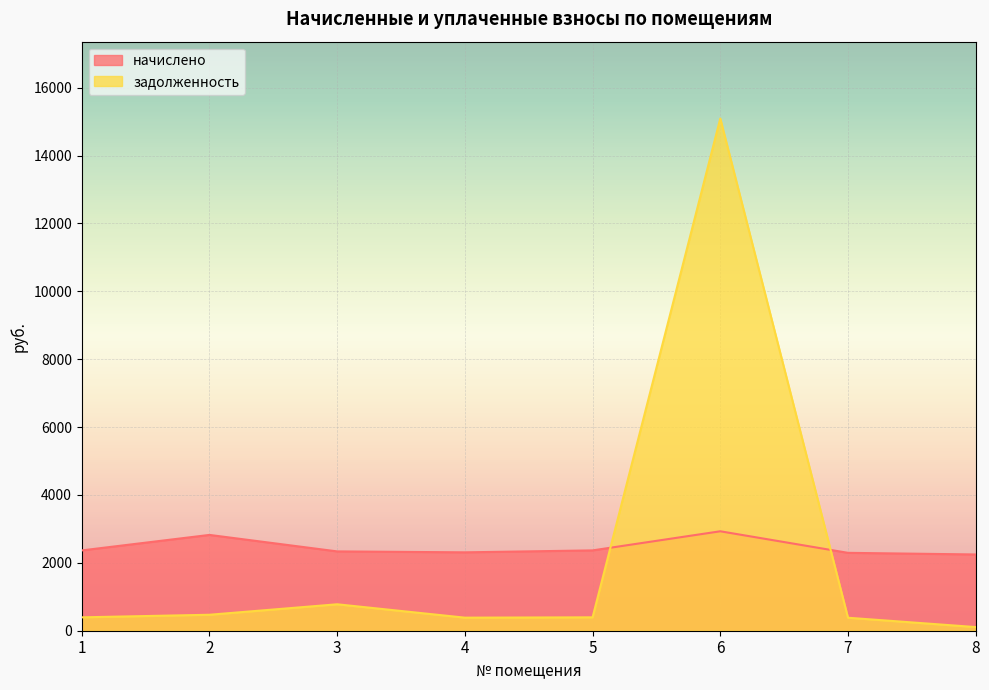

Reading left to right, what are all the values shown in this chart?

начислено: 1=2366.3	2=2823.1	3=2337.4	4=2309.8	5=2367.0	6=2930.3	7=2294.9	8=2246.9
задолженность: 1=394.4	2=470.5	3=779.1	4=385.0	5=394.5	6=15093.7	7=382.5	8=107.5